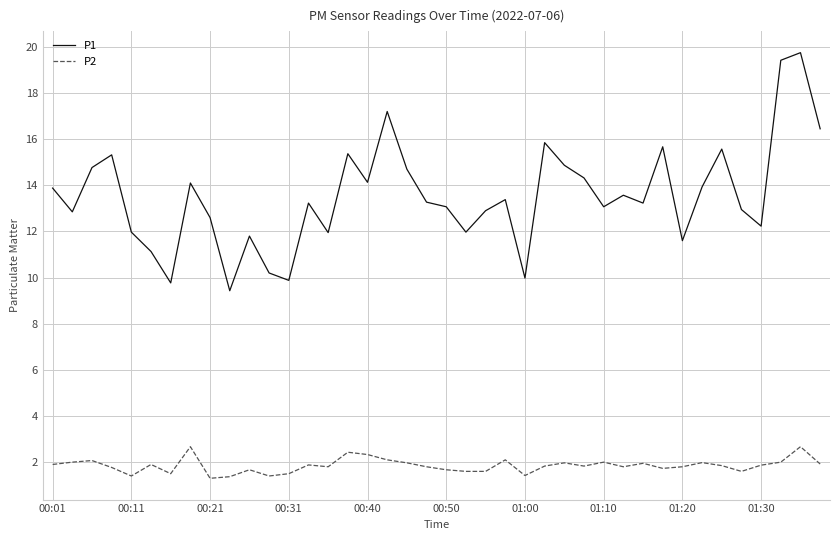

Which series has the largest total across all categories?

P1